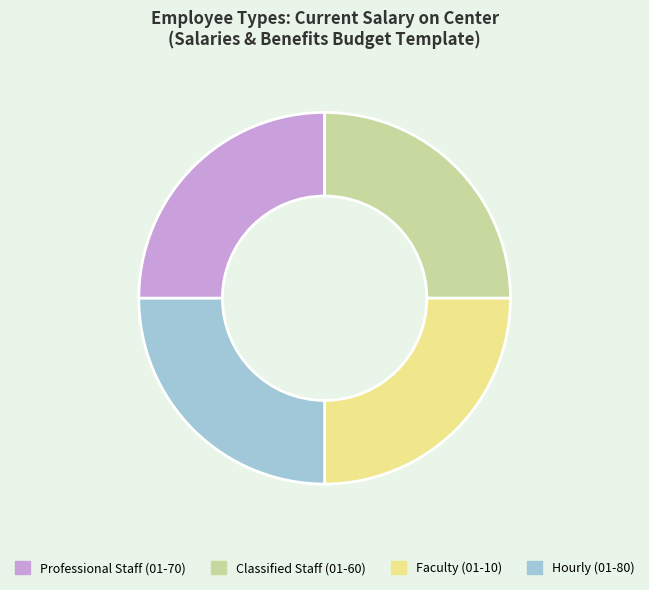

The Hourly (01-80) slice represents 12% of the pie. True or false?

False